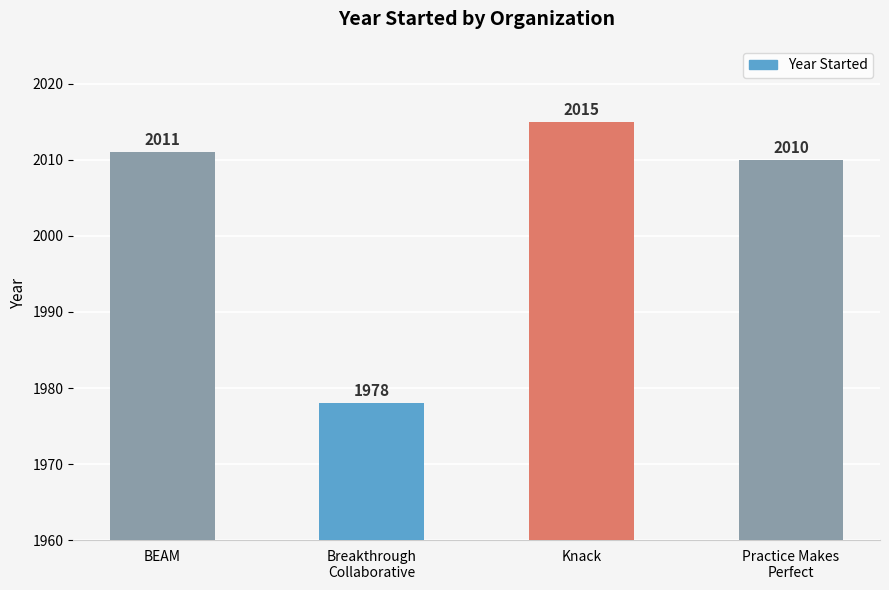

What is the label of the 4th bar from the right?

BEAM